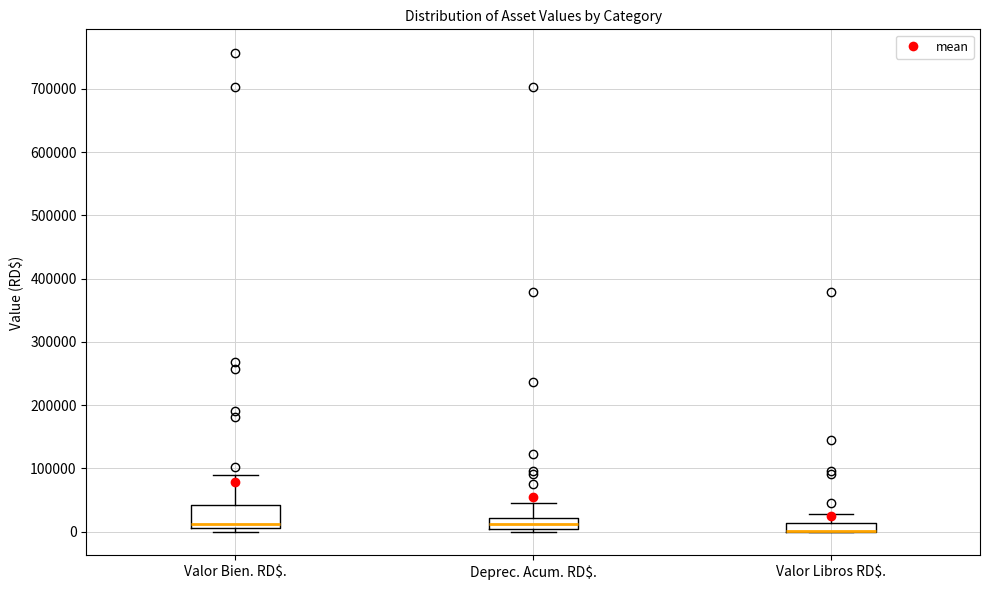

Which box is the tallest, from its lower edge to its upper edge?

Valor Bien. RD$.